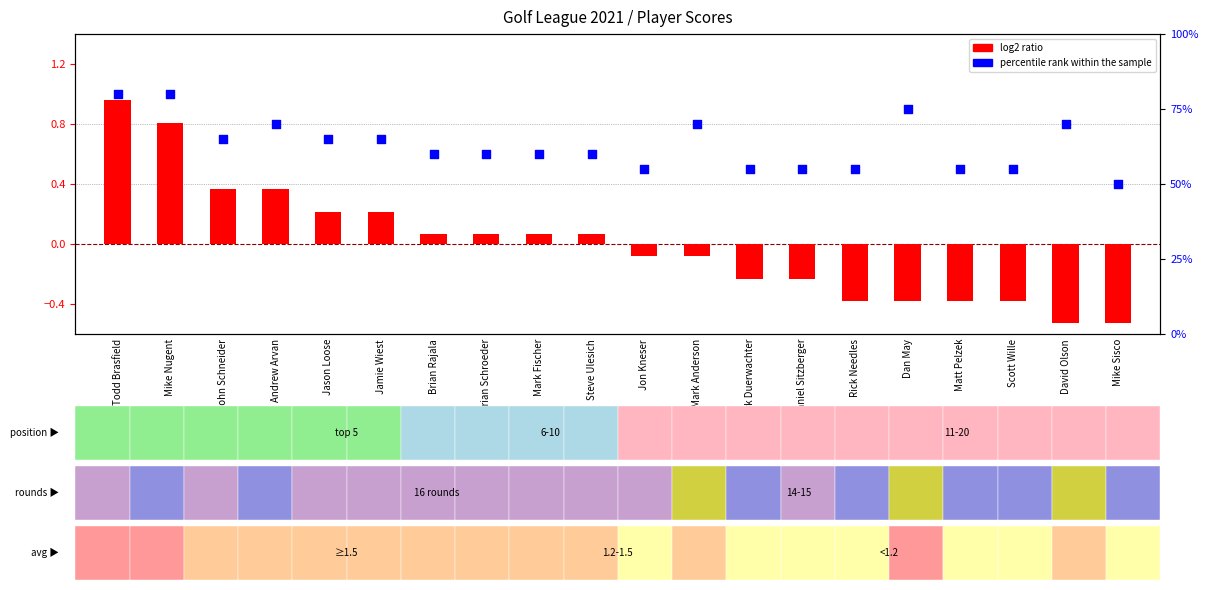

Which series contains the highest Y value?

percentile rank within the sample